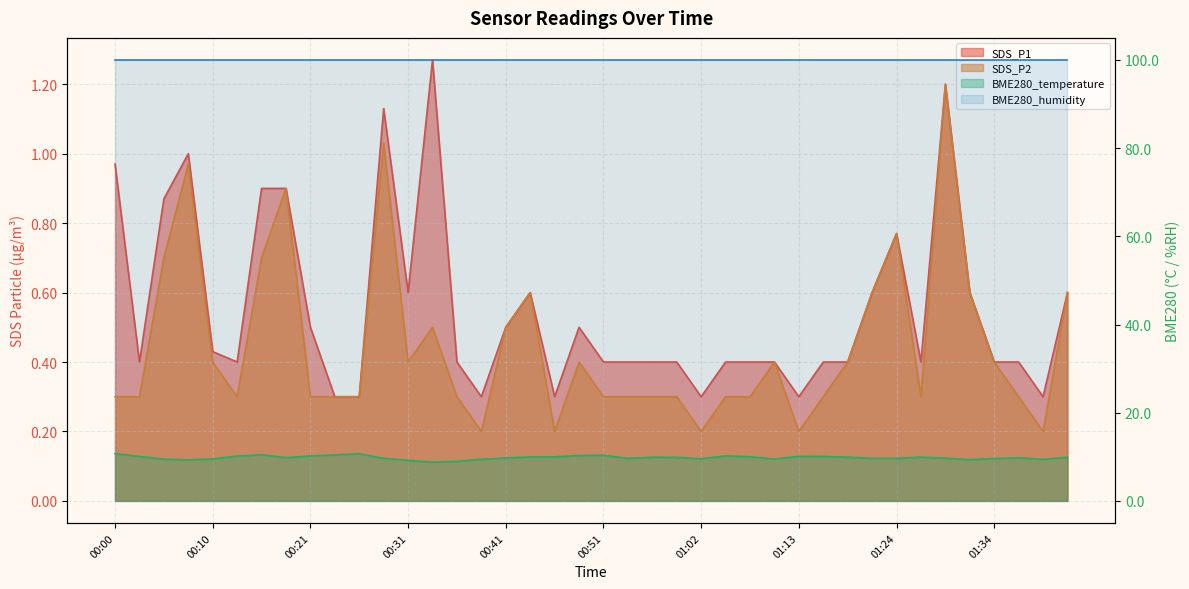

True or false: BME280_temperature has a value of 16.7 at 01:39.

False